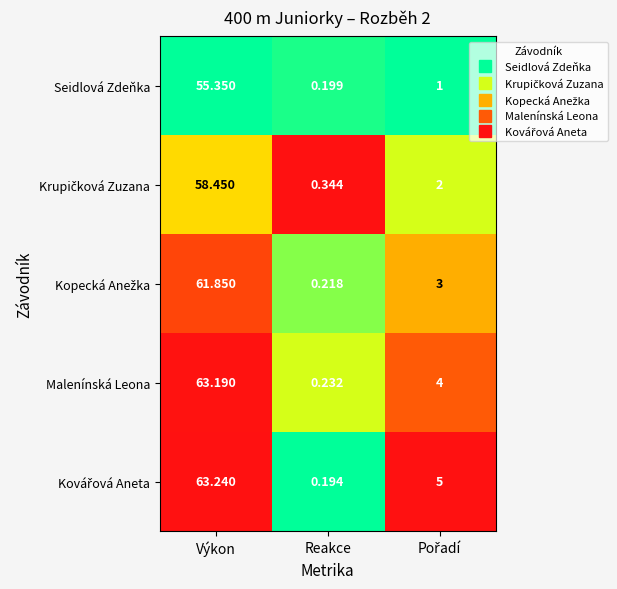

At which category is the sum across all series the highest?

Výkon